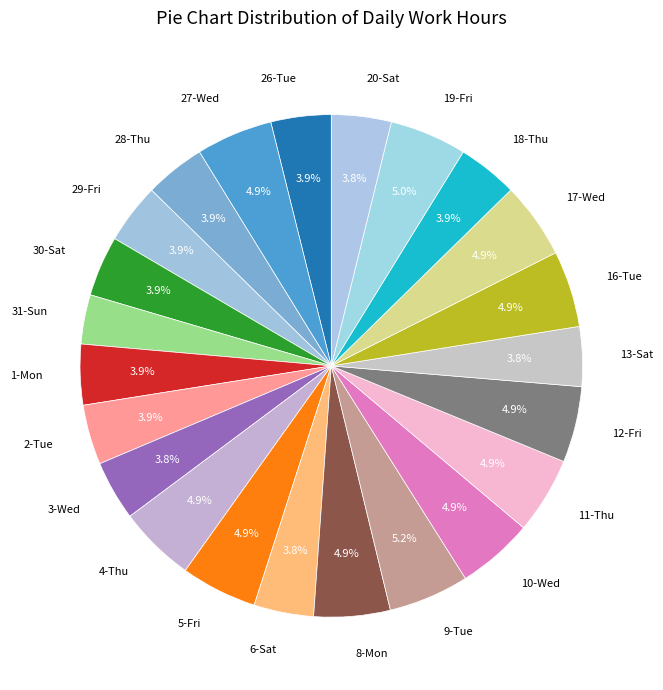

To the nearest percent, what portion does 20-Sat represent?

4%